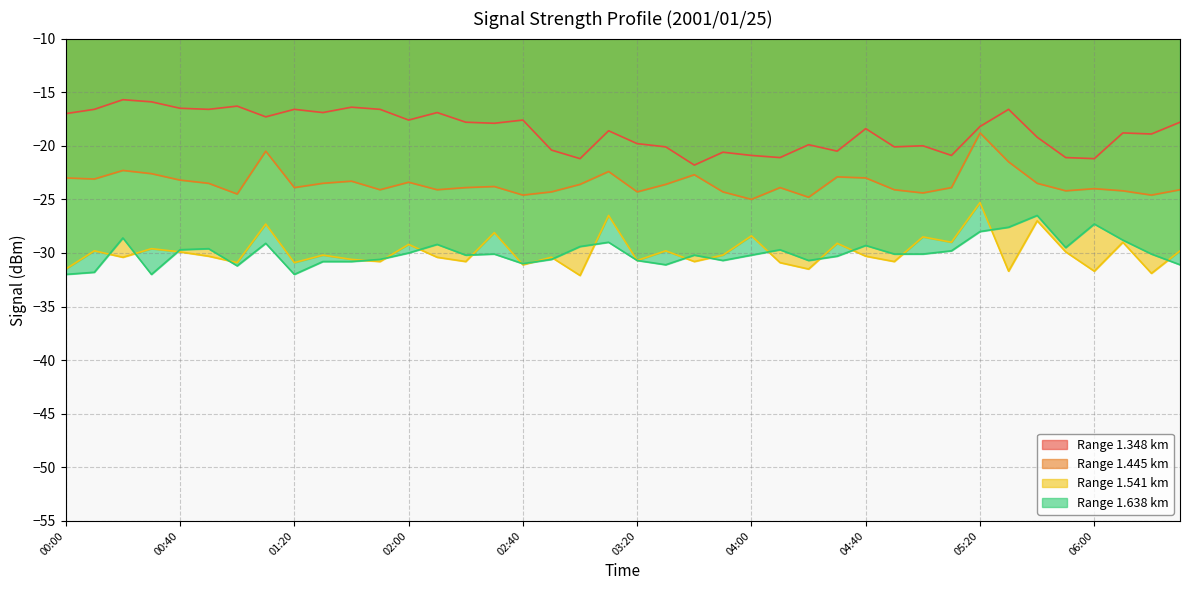

What is the approximate value of 1.638 at 05:40?

-26.5